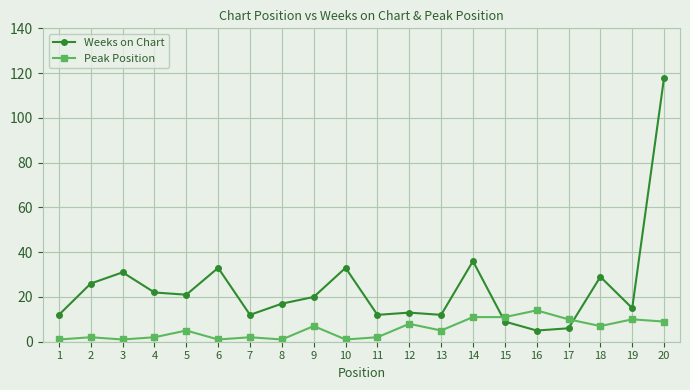

Which series has the widest spread of values?

Weeks on Chart